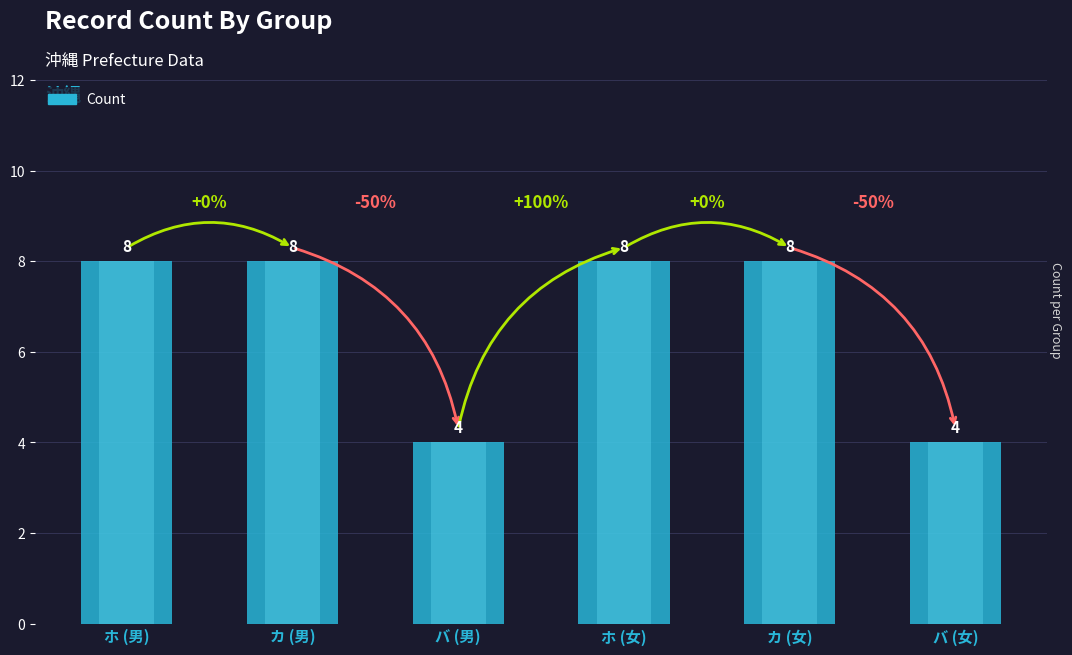

What is the value of the 2nd bar from the left?

8